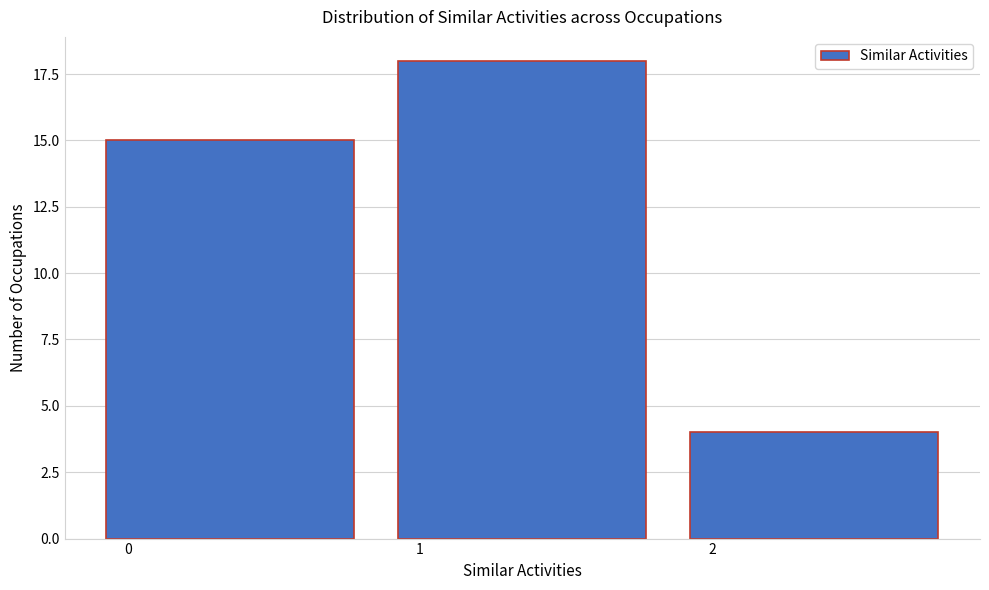

Reading right to left, what are all the values shown in this chart?

2=4	1=18	0=15